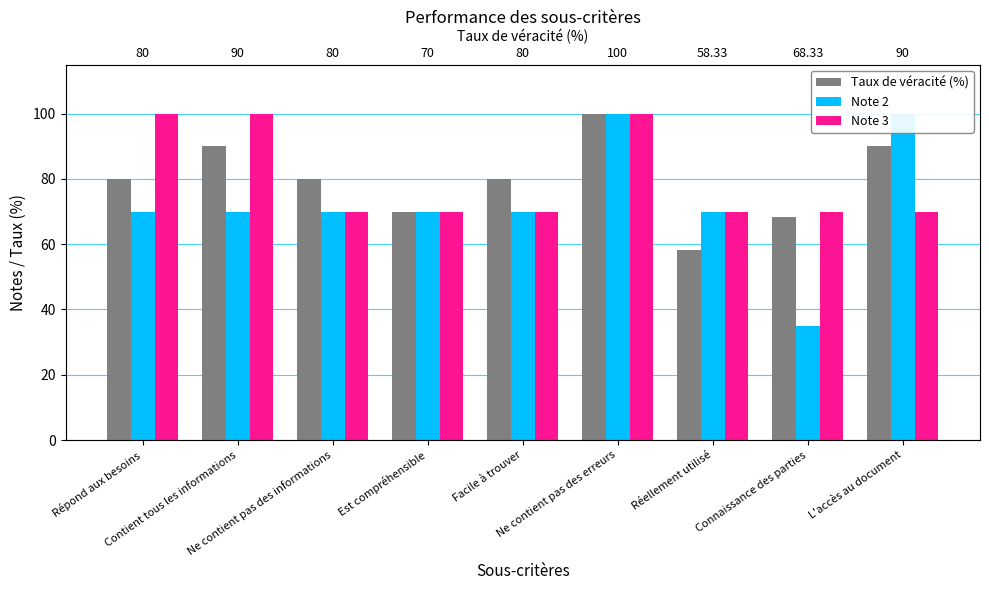

Is it true that Note 2 equals 100.0 at L'accès au document?

True